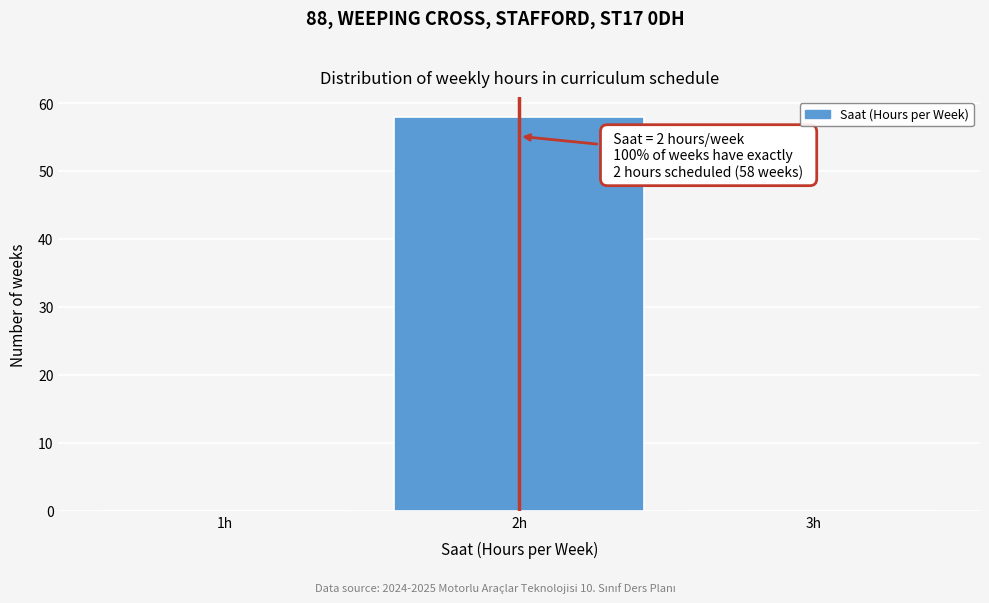

Which range on the x-axis has the tallest bar?

1.5 to 2.5